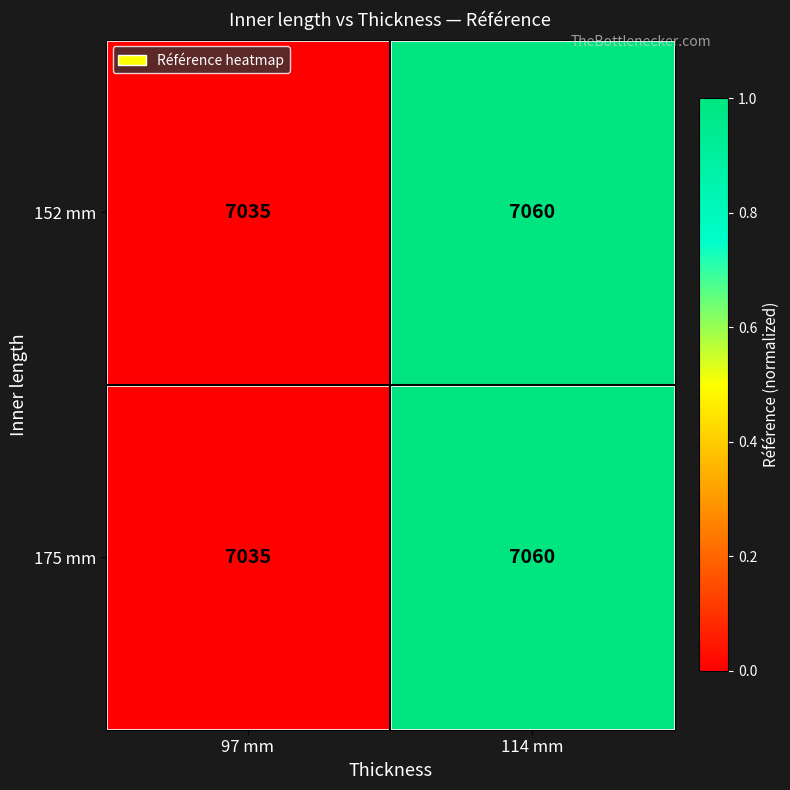

What is the sum of all 152 mm values?

14095